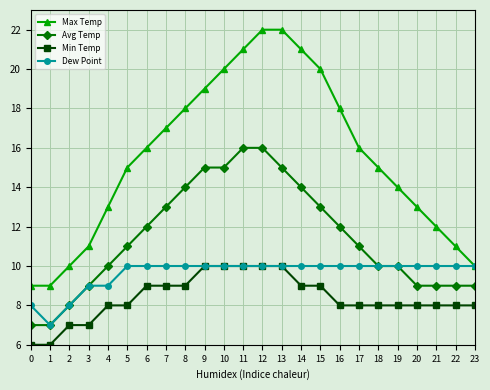

True or false: Avg Temp and Max Temp cross at least once.

False